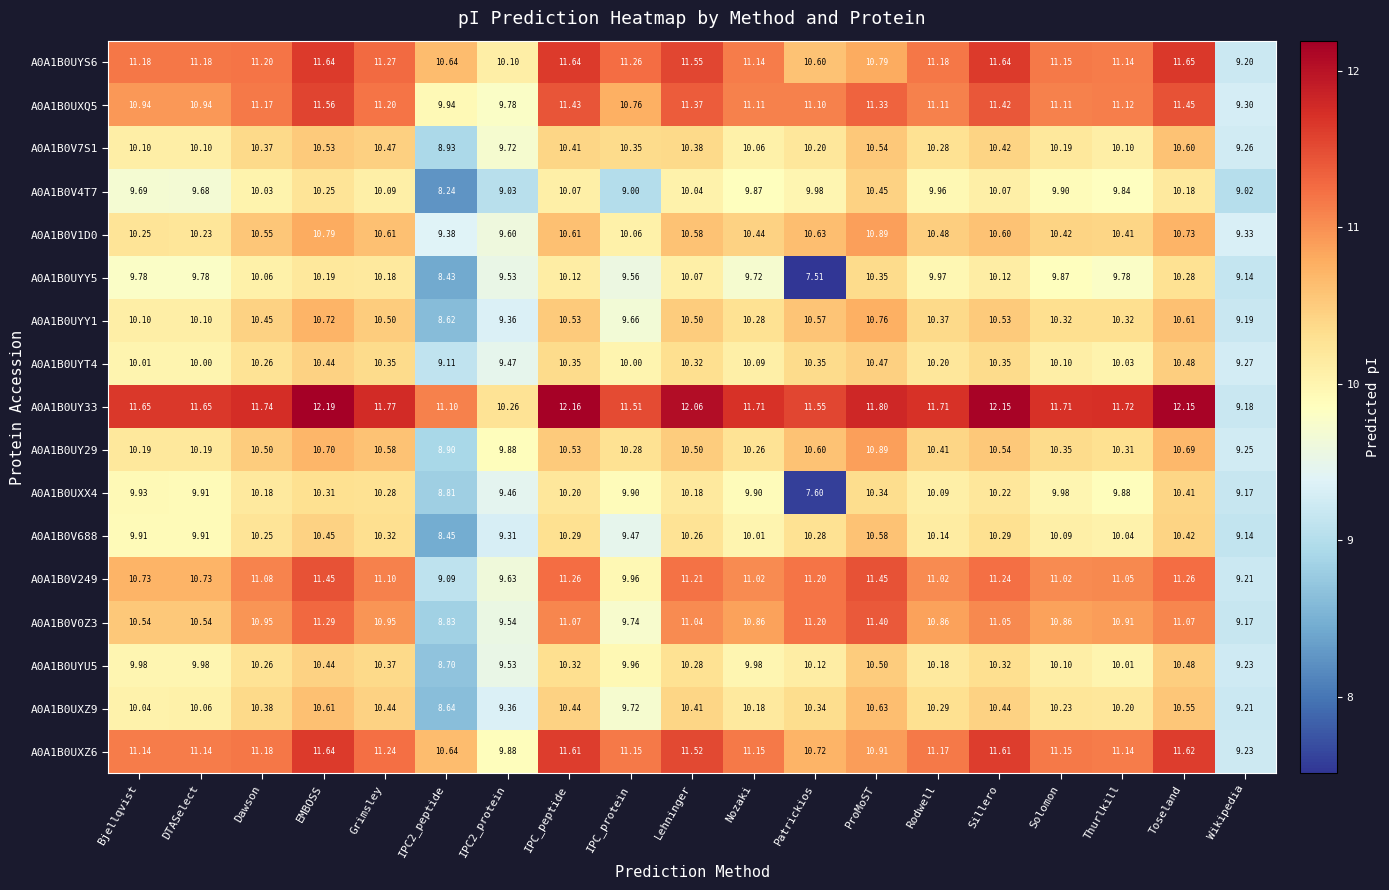

At which category is the sum across all series the highest?

EMBOSS